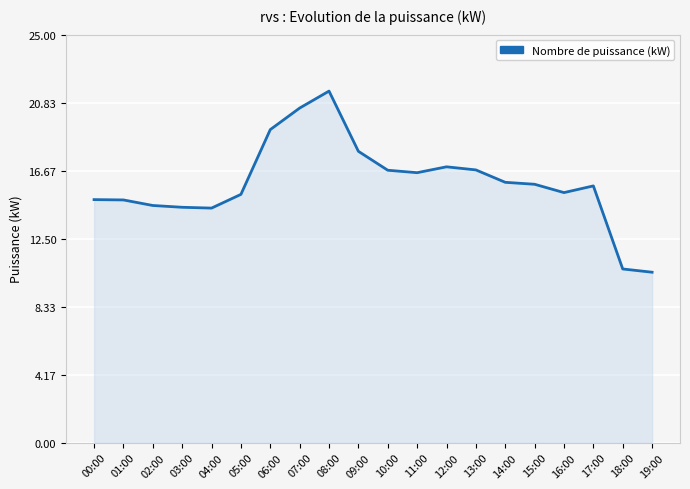

Is it true that the value at 18:00 is 15.0?

False